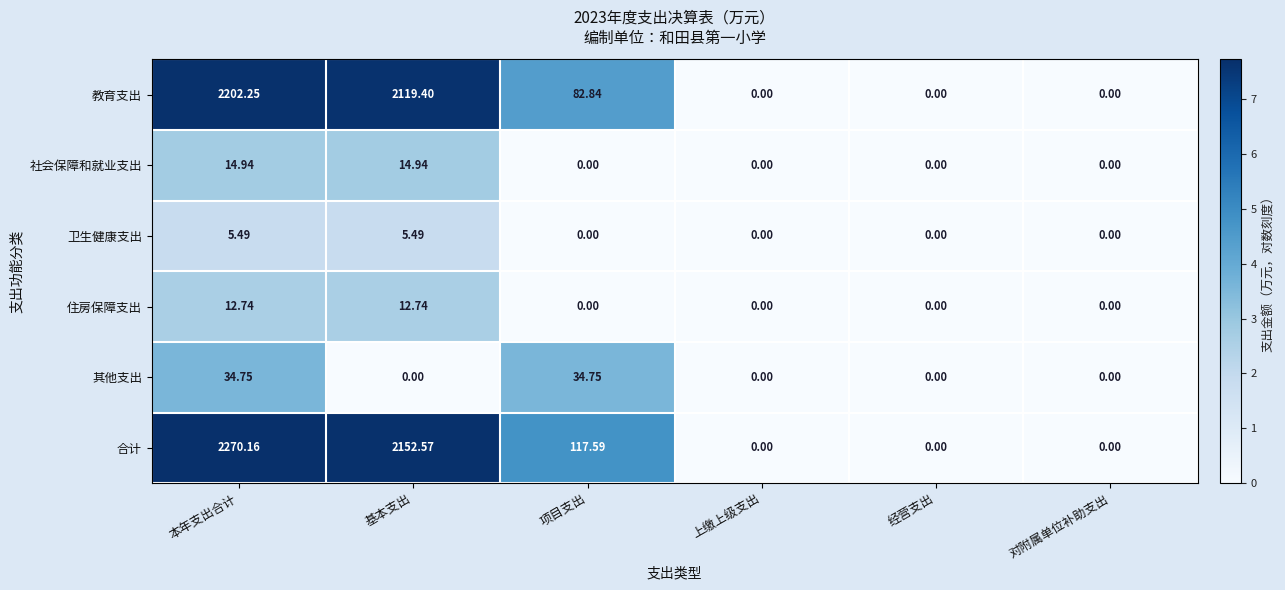

What is the maximum value shown in the chart?

2270.2